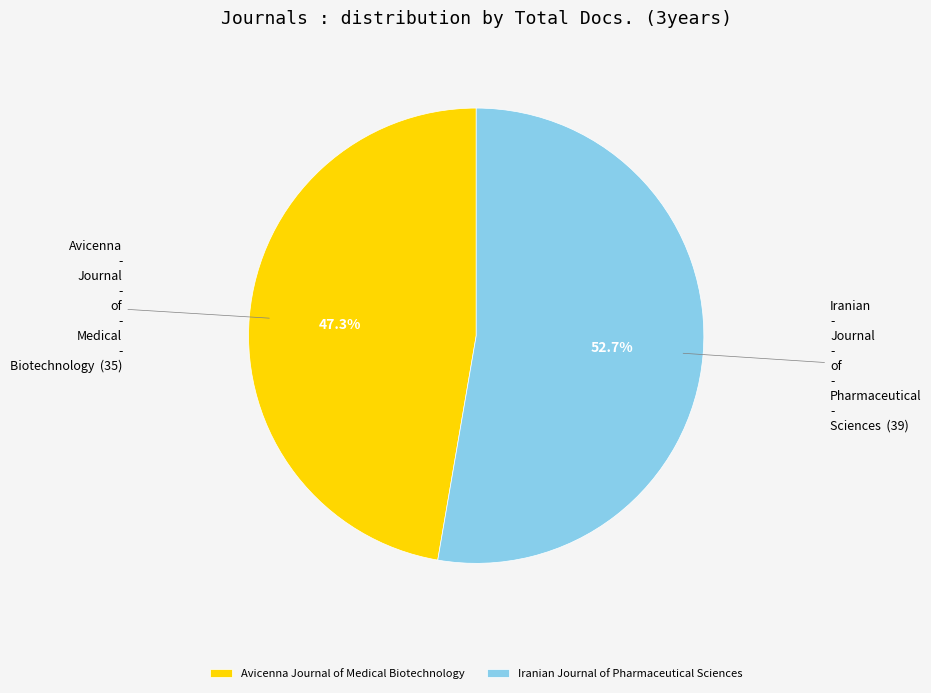

Count the number of slices in the pie.

2